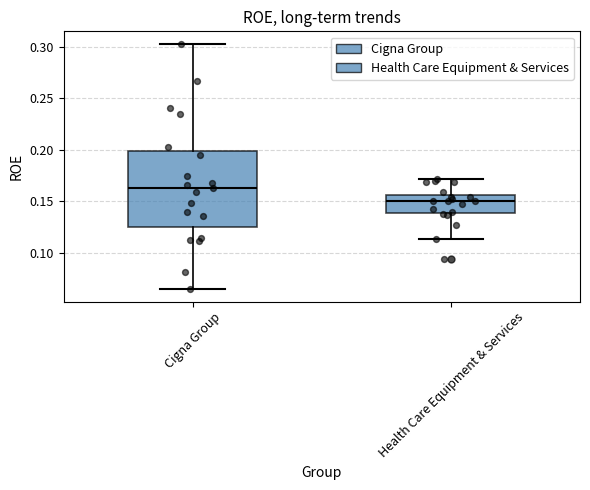

Which box's median line is the highest?

Cigna Group